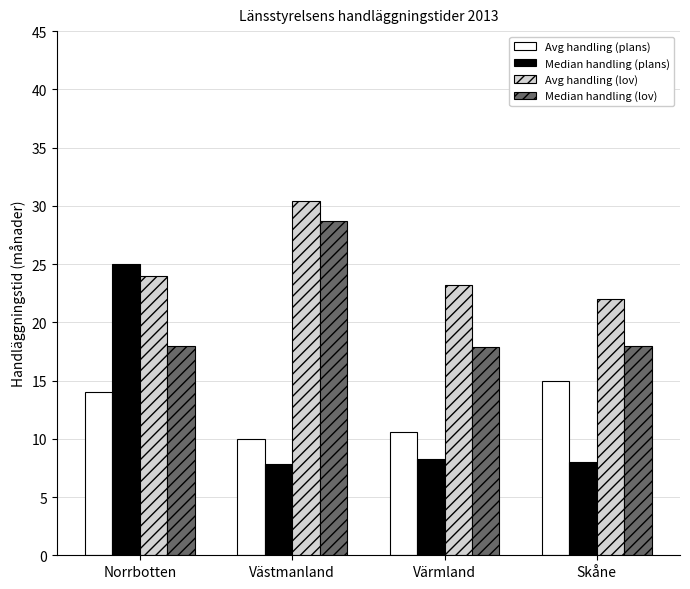

What is the spread (max minus min) of values at Värmland?

14.9